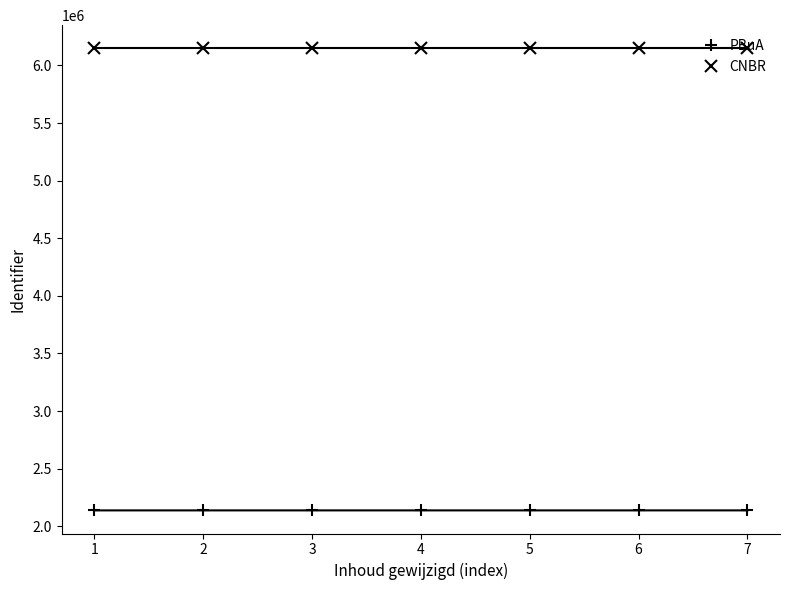

True or false: PBuA has more than 2 interior local peaks.

False